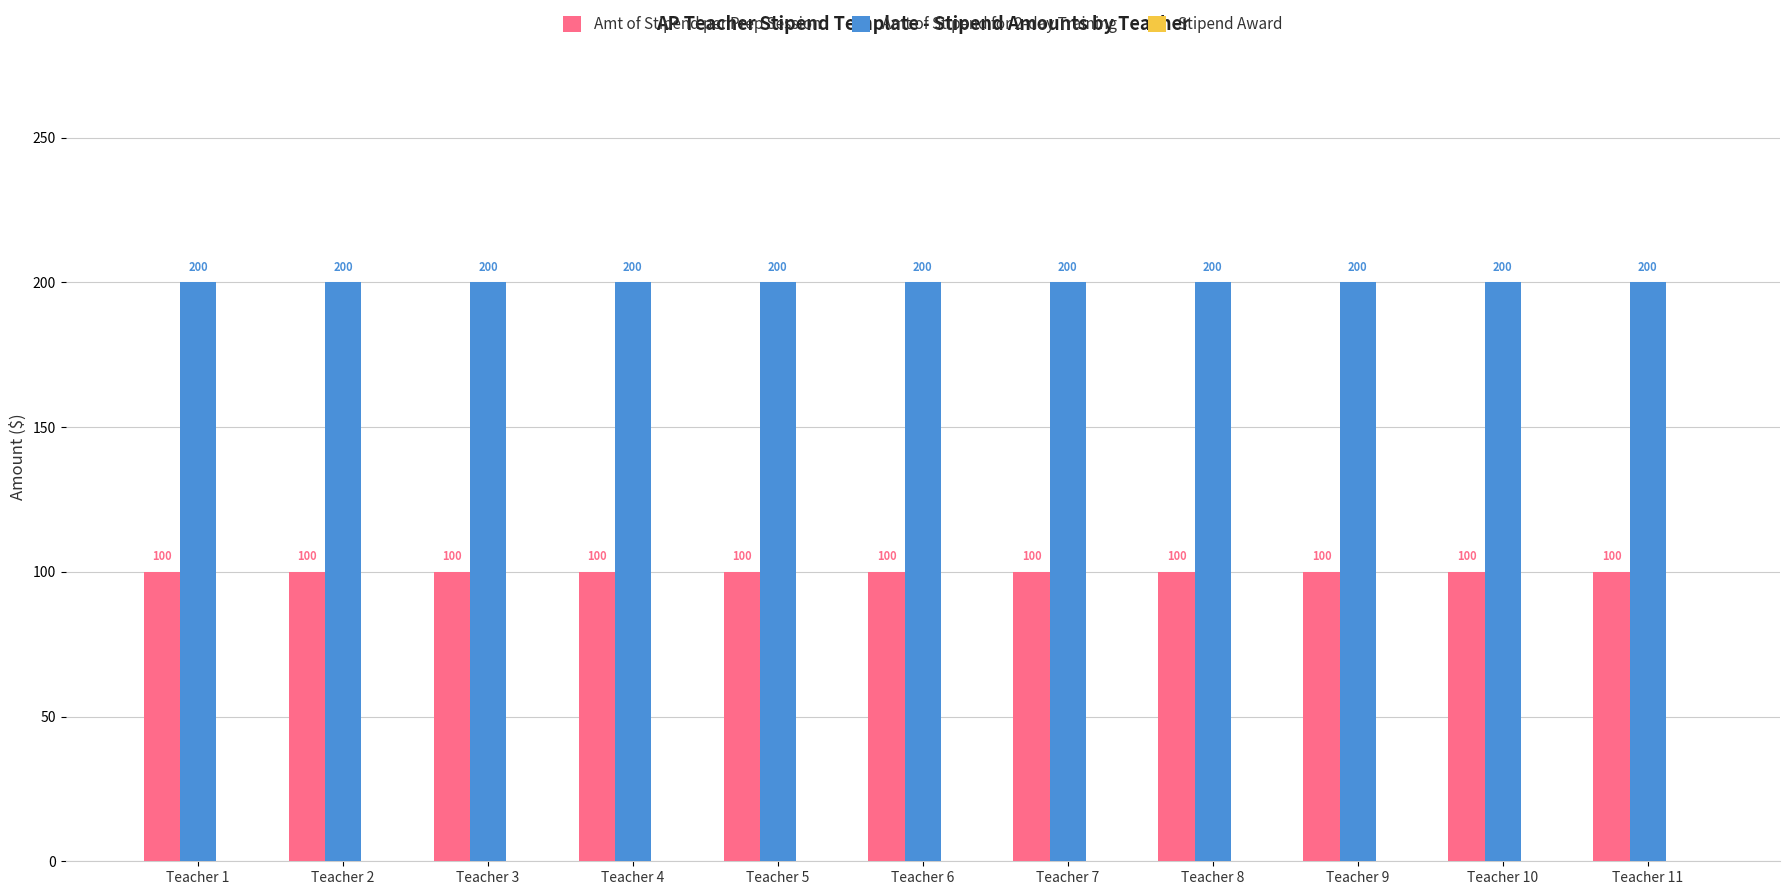

Read the Amt of Stipend per Prep Session value at Teacher 9.

100